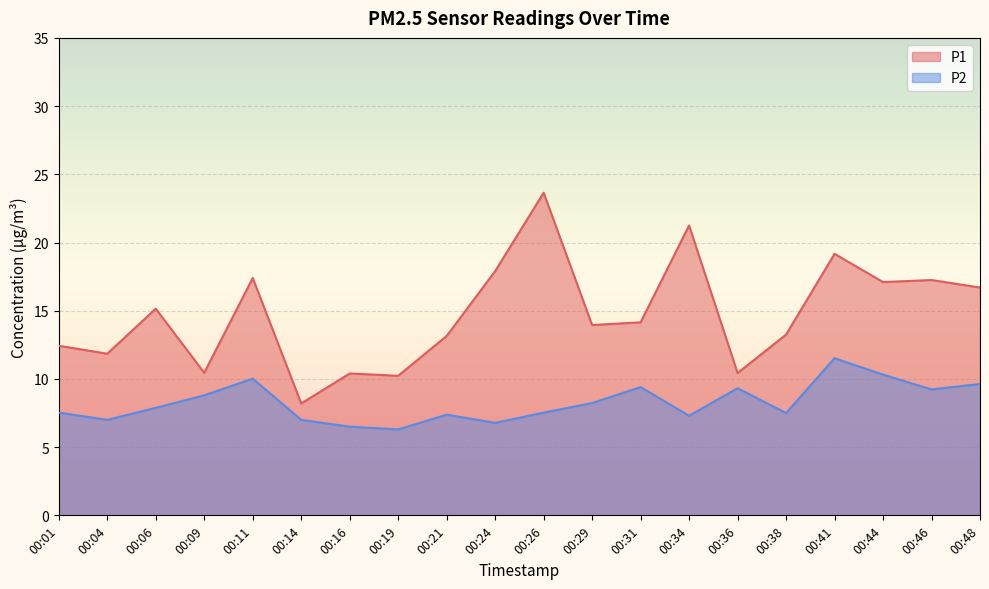

True or false: P2 has a value of 10.9 at 00:16.

False